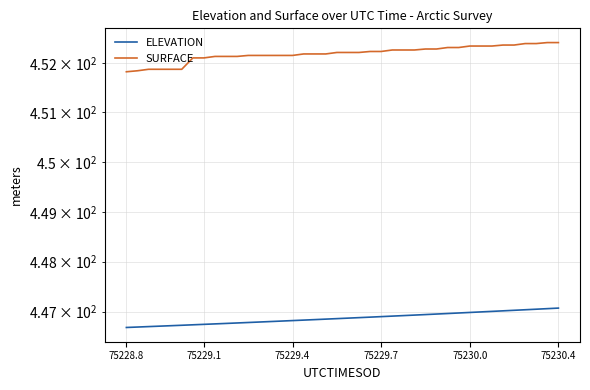

What is the sum of all SURFACE values?

18087.4